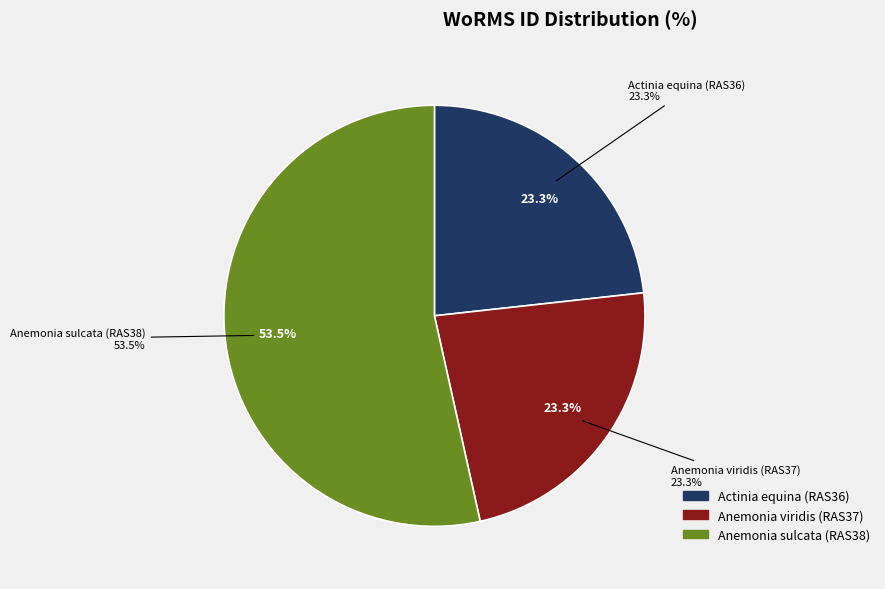

How many slices are in this pie chart?

3